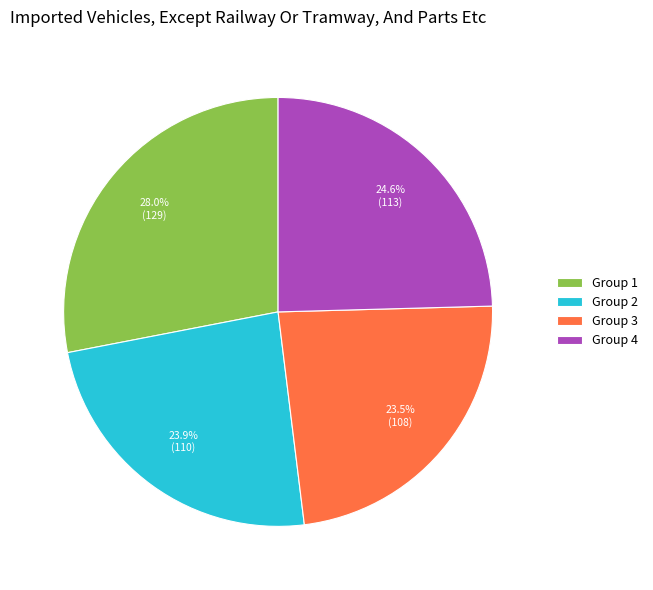

What is the ratio of the value at Group 3 to the value at Group 2?

1.0